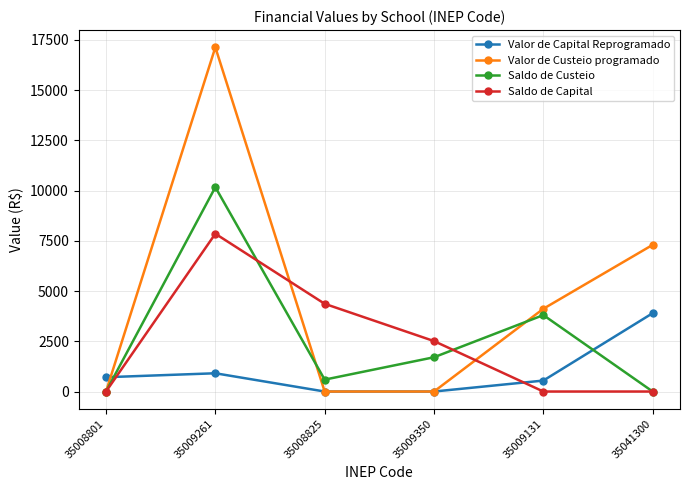

At which label is Valor de Custeio programado closest to 8566?

35041300